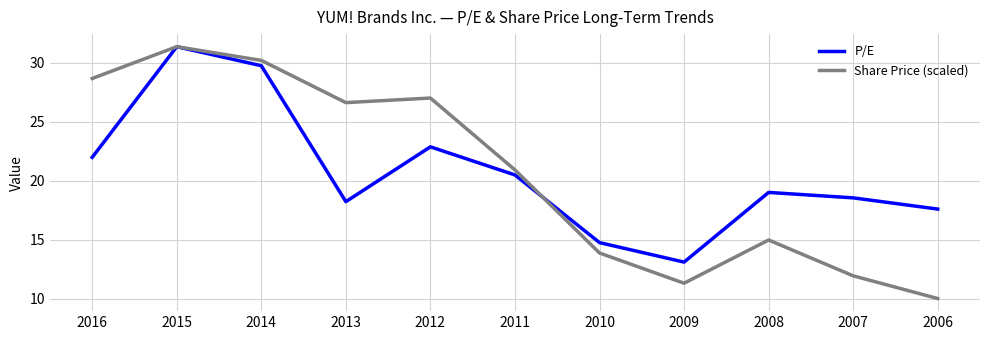

Is the value of Share Price (scaled) at 2007 greater than the value of P/E at 2011?

No